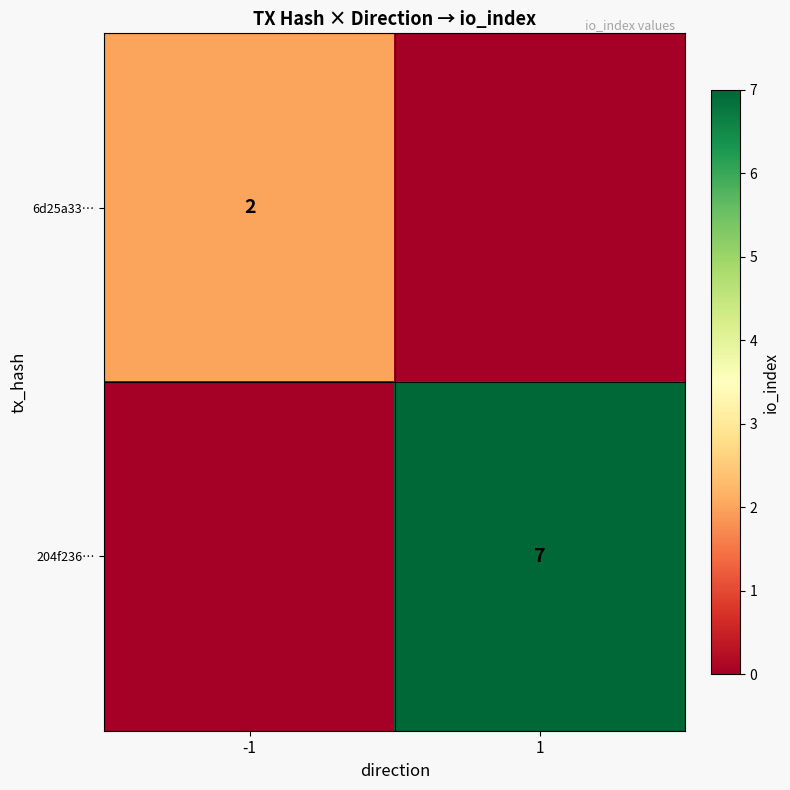

True or false: 6d25a33… has a value of 3 at -1.

False